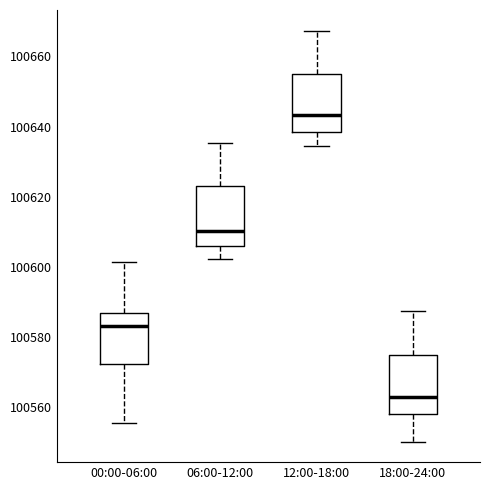

Reading left to right, read every box against the y-axis: the position of its median line, the range the box covers, and the ends of its whiskers. The values are not printed on the chart, so give them approximately, as read against the axis.

00:00-06:00: median 100584, box 100572 to 100586, whiskers 100556 to 100602
06:00-12:00: median 100610, box 100606 to 100622, whiskers 100602 to 100636
12:00-18:00: median 100644, box 100638 to 100654, whiskers 100634 to 100668
18:00-24:00: median 100562, box 100558 to 100574, whiskers 100550 to 100588